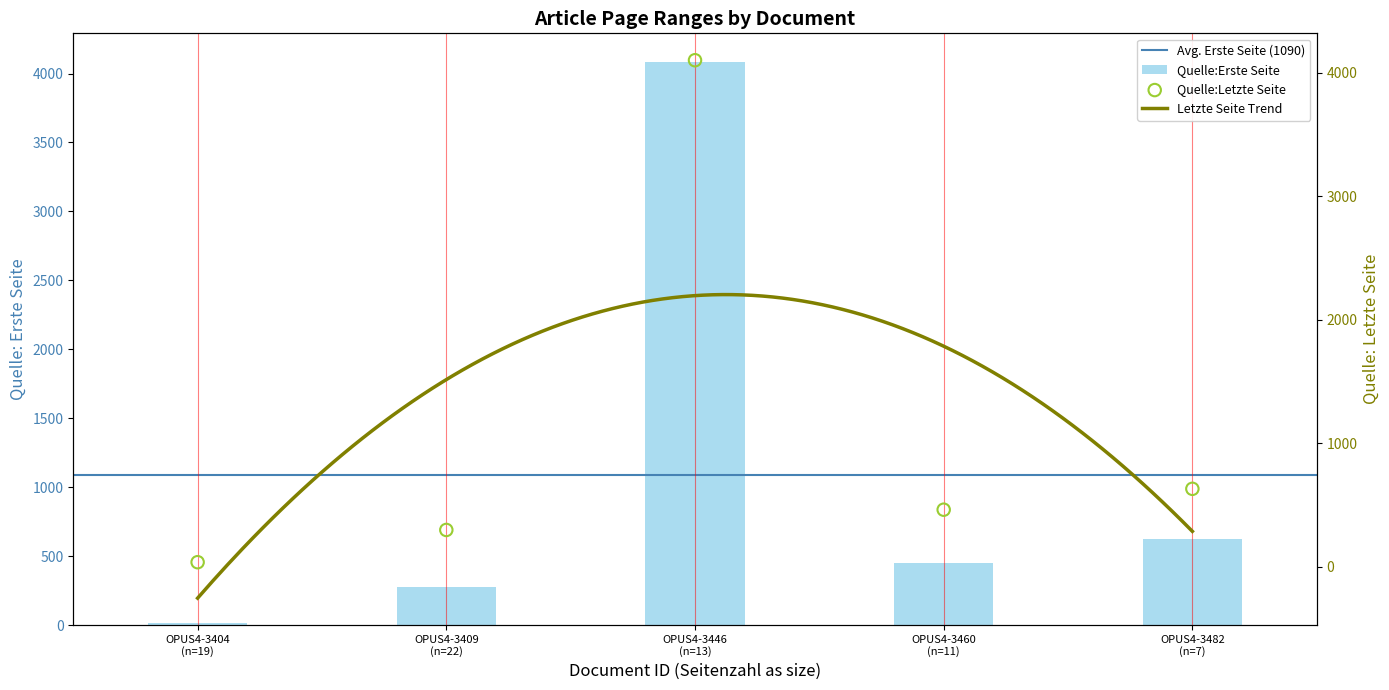

Which series has the widest spread of Y values?

Quelle:Erste Seite